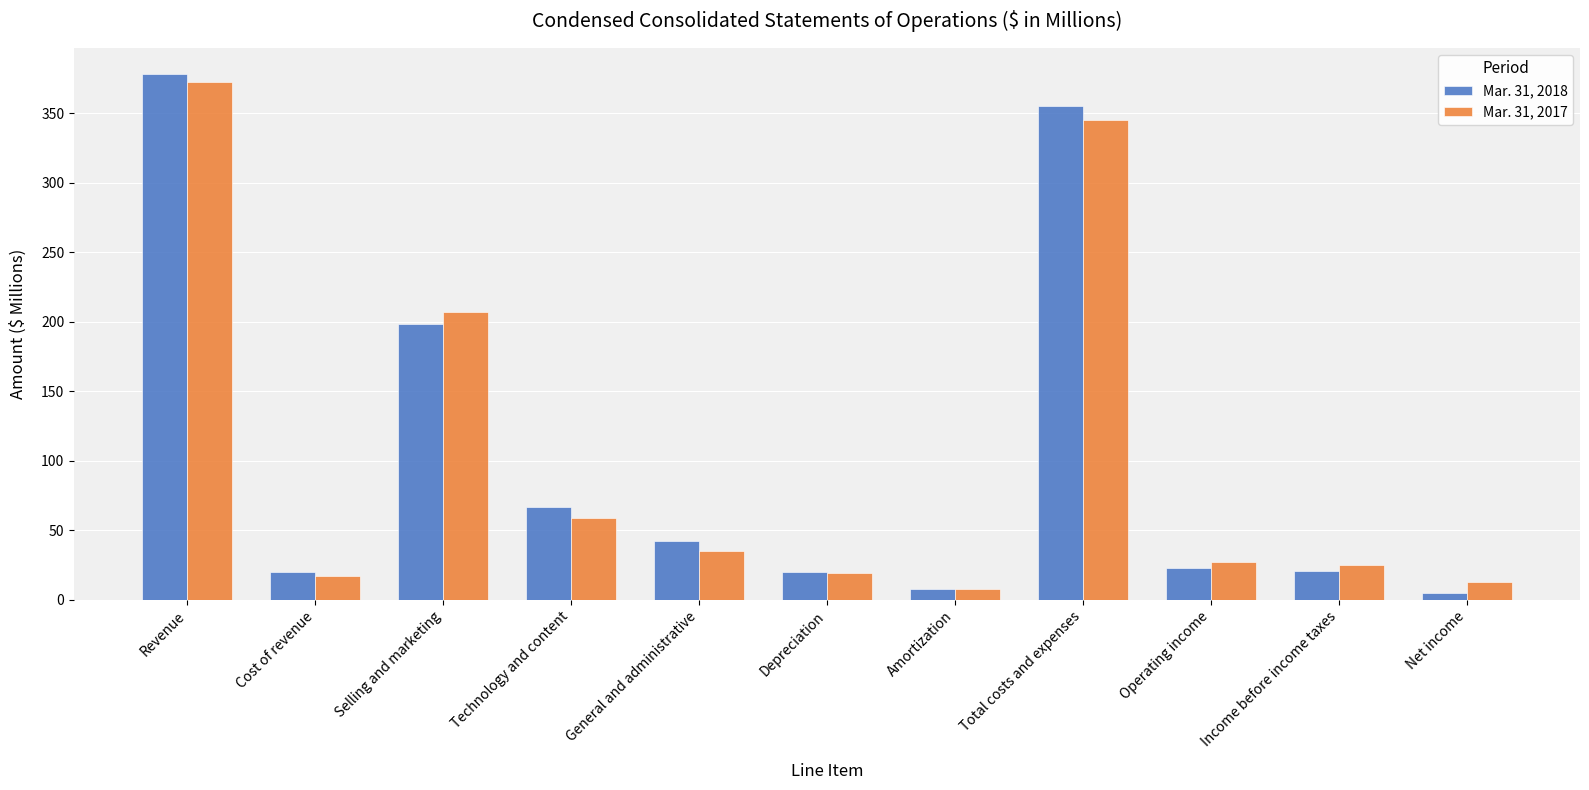

At which label is Mar. 31, 2017 closest to 190?

Selling and marketing